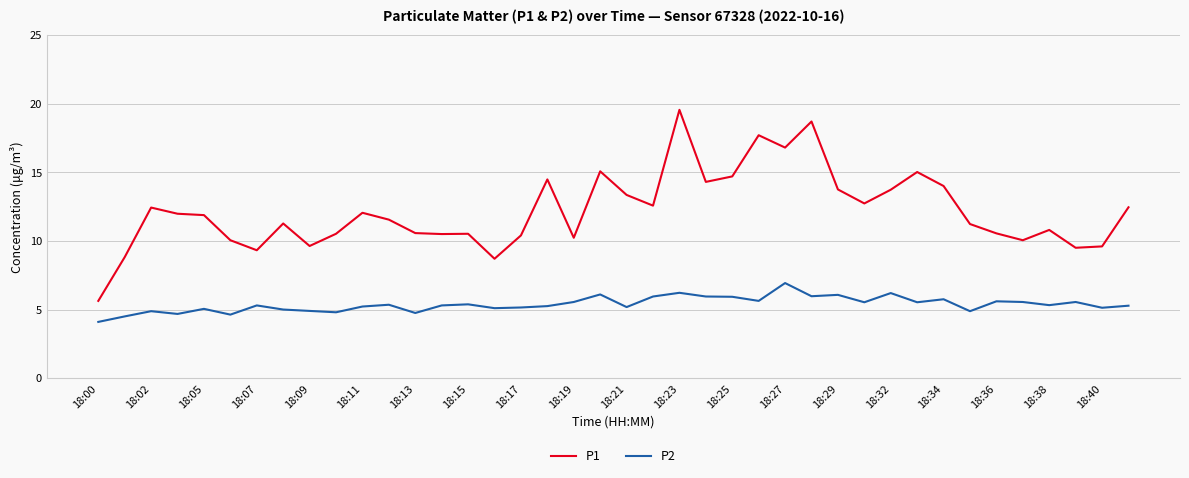

What is the minimum value shown in the chart?

4.1